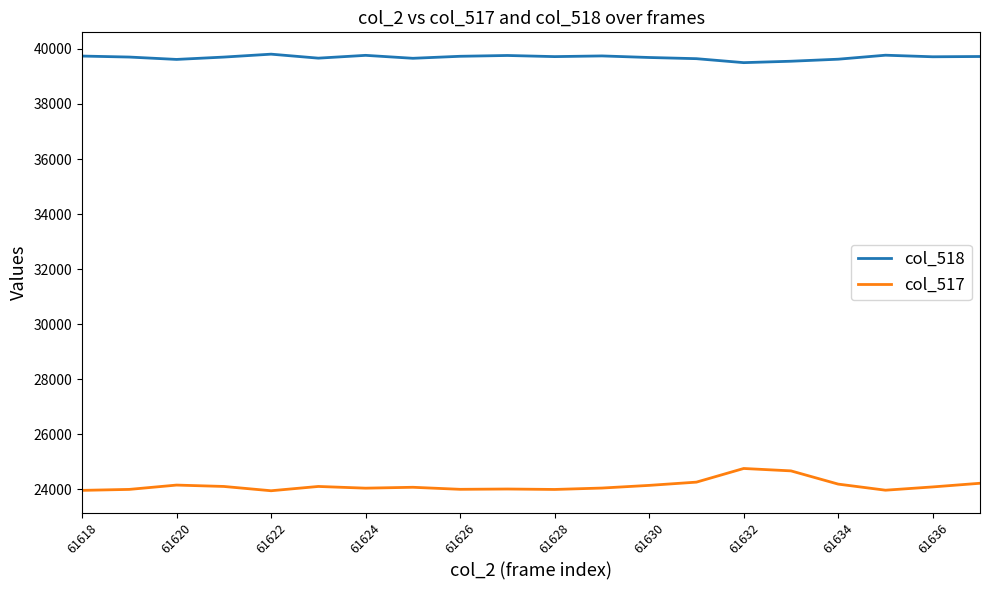

True or false: col_518 and col_517 cross at least once.

False